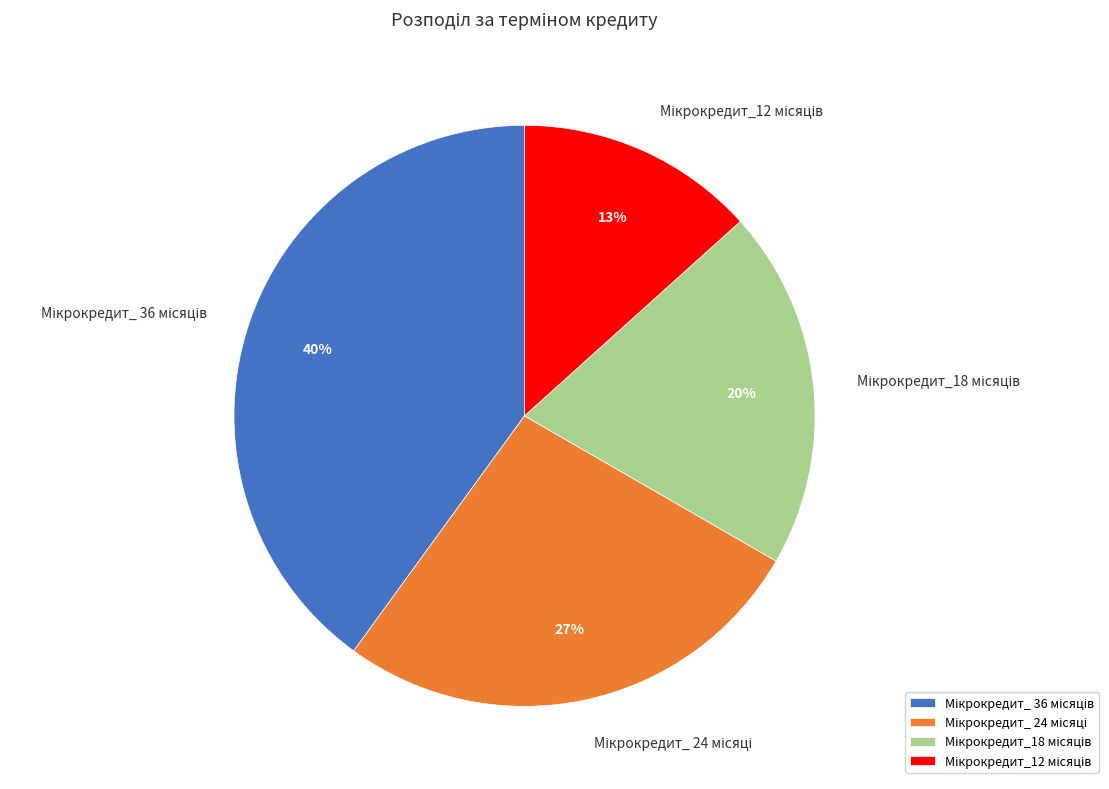

Is there a majority slice in this chart?

No